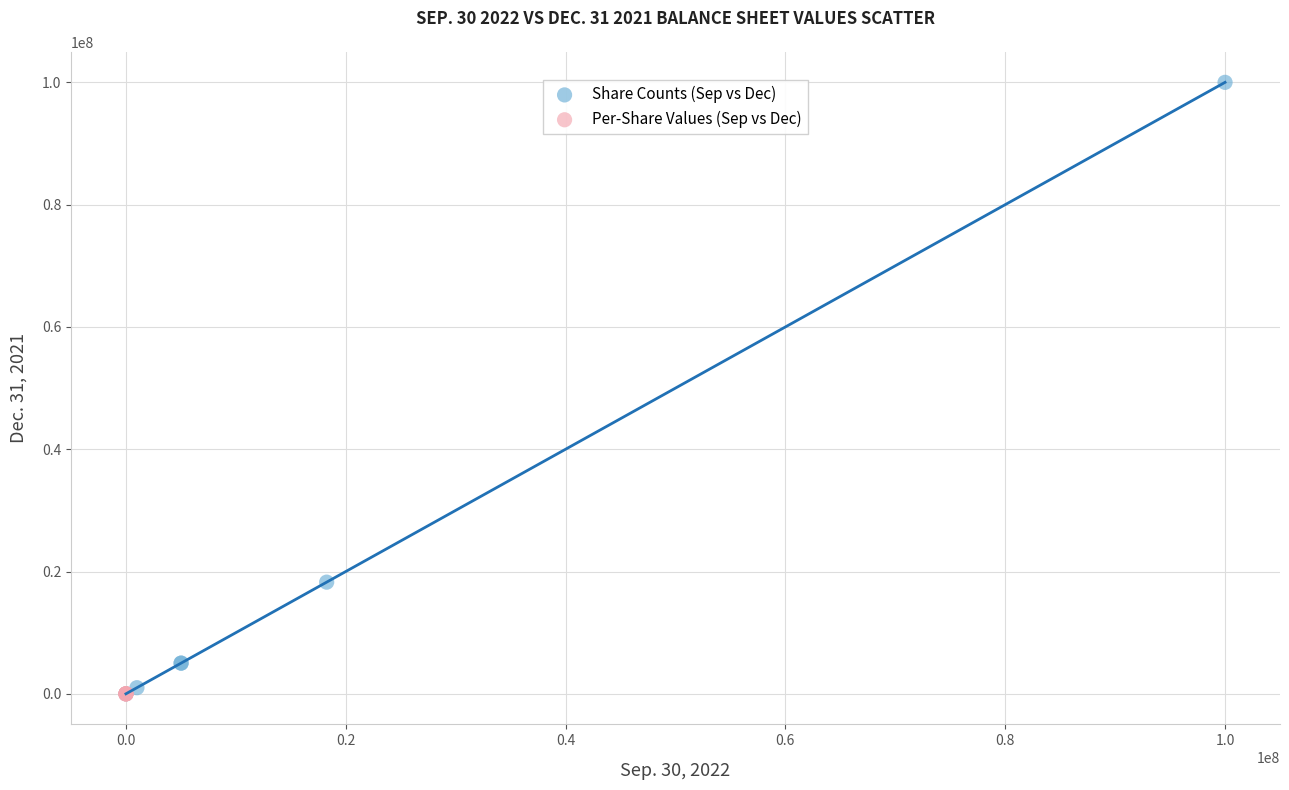

What are all the series names shown in the legend?

Share Counts (Sep vs Dec), Per-Share Values (Sep vs Dec)